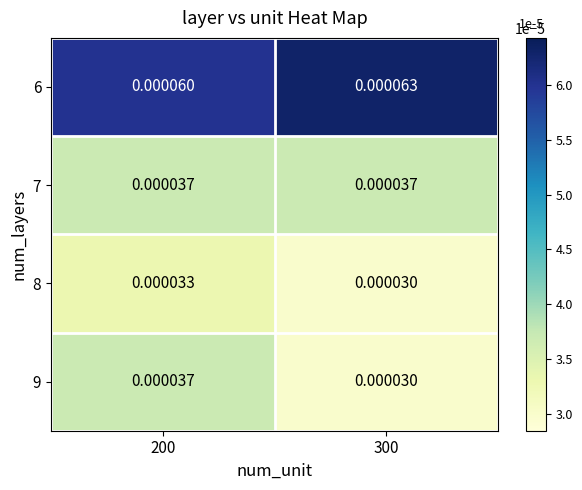

At how many categories does at least one series exceed 0?

2